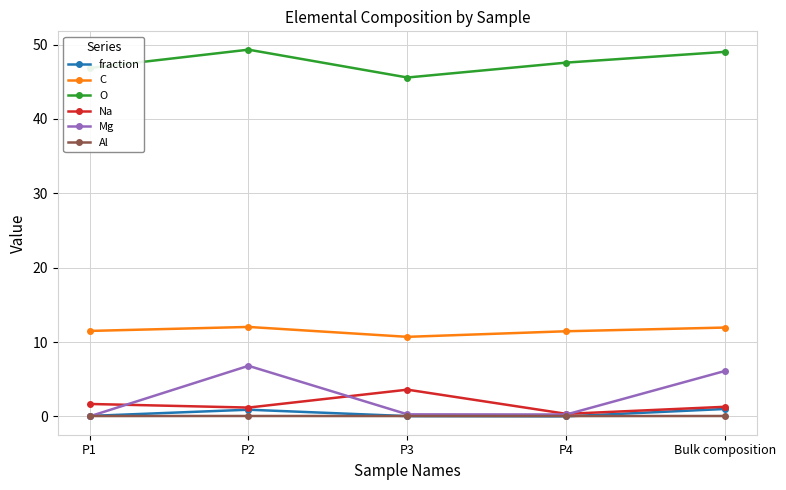

Is the value of fraction at P3 greater than the value of Na at P1?

No